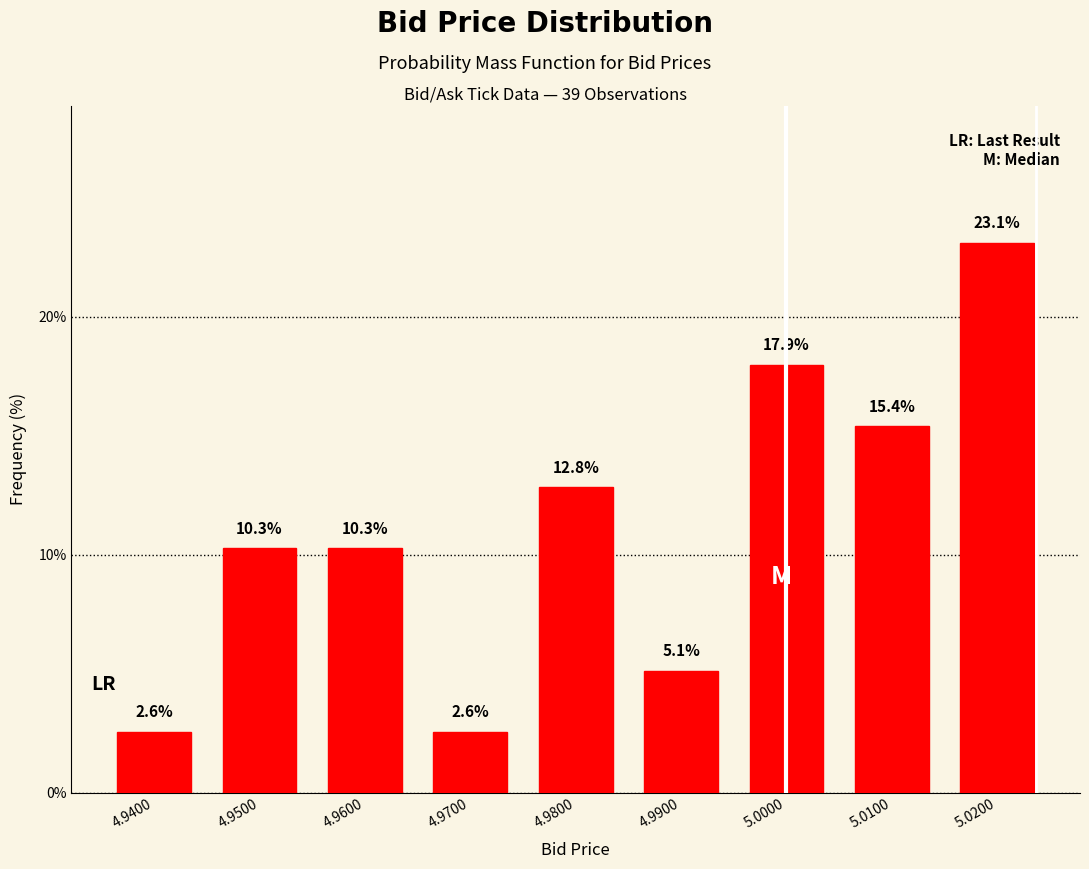

Reading right to left, list all the values displayed in this chart.

23.1	15.4	17.9	5.1	12.8	2.6	10.3	10.3	2.6